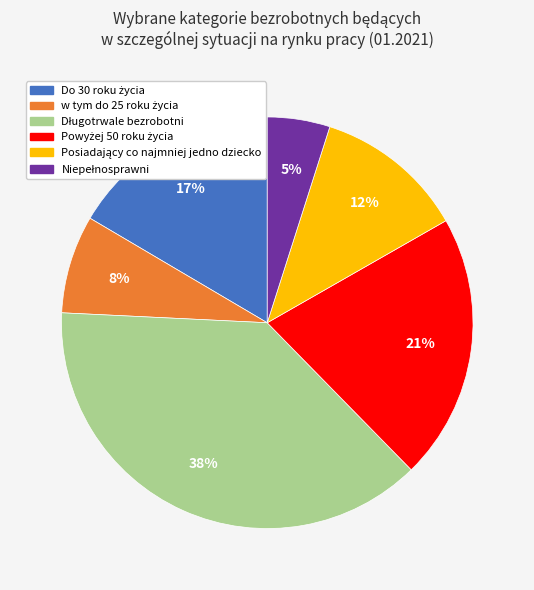

To the nearest percent, what is the average slice percentage?

17%